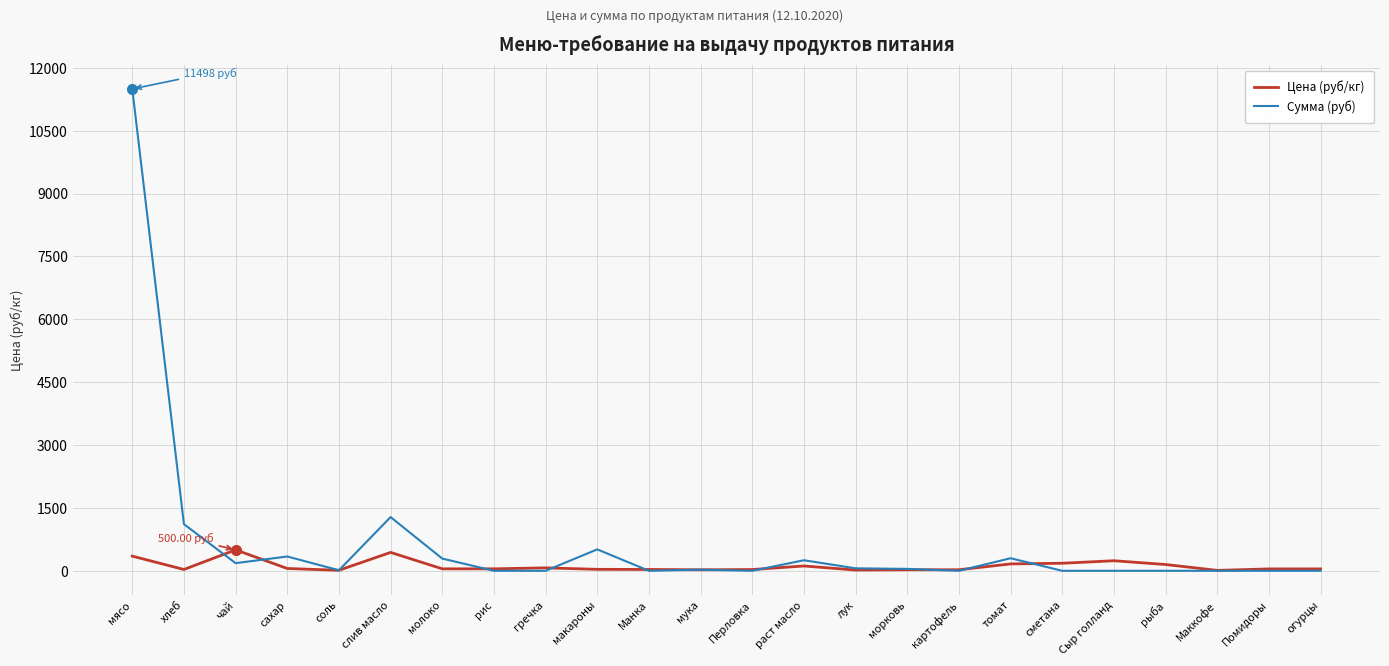

At which category does the chart reach its peak across all series?

мясо